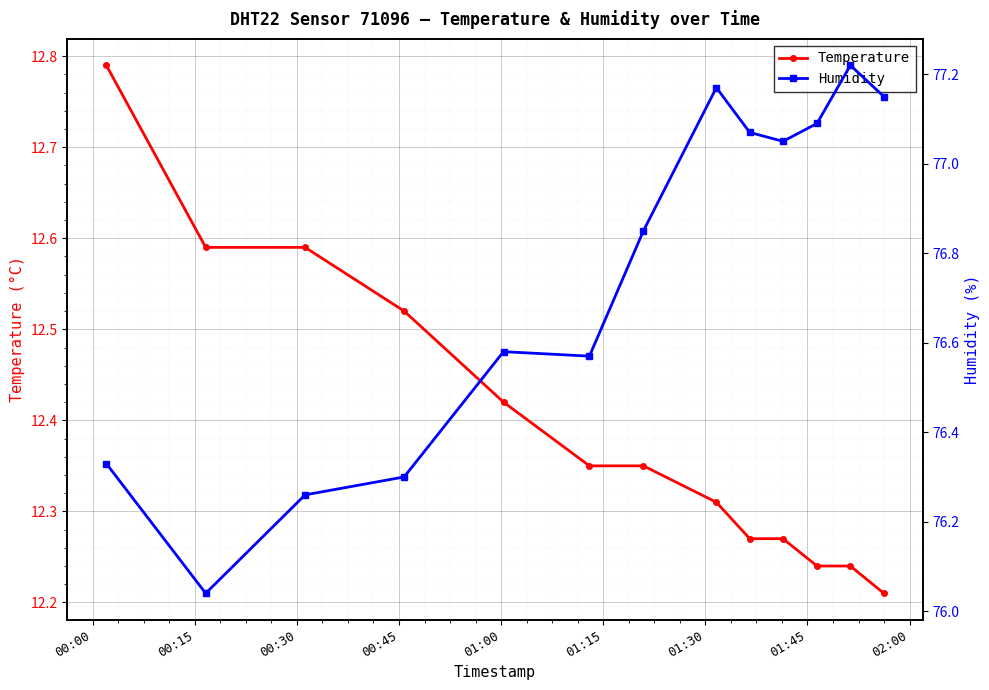

List the series in order of their overall mean, lowest first.

Temperature, Humidity